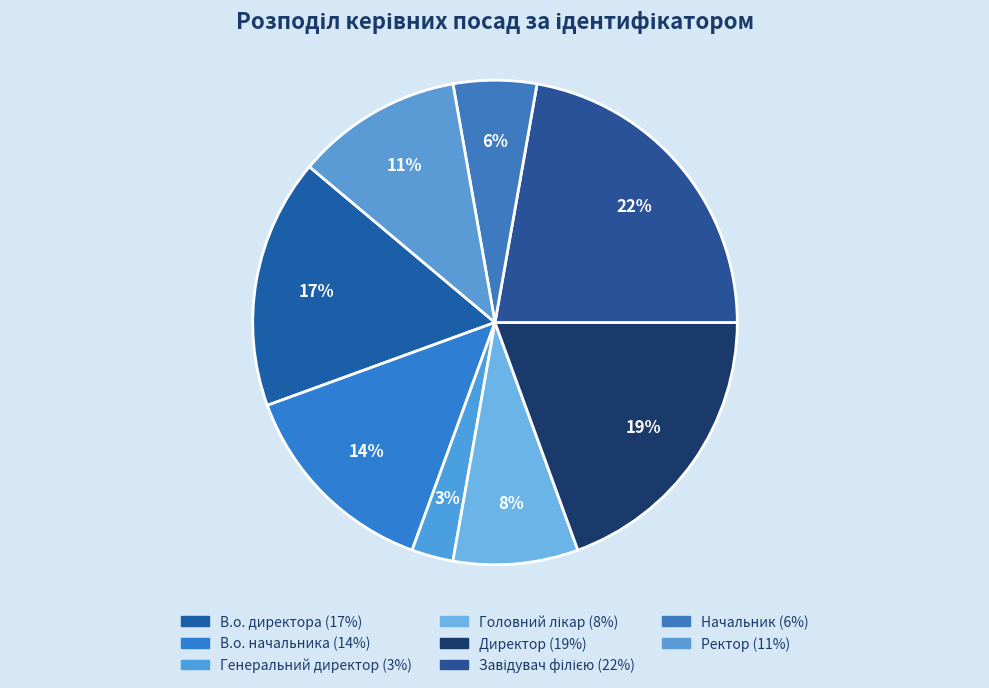

Count the number of slices in the pie.

8